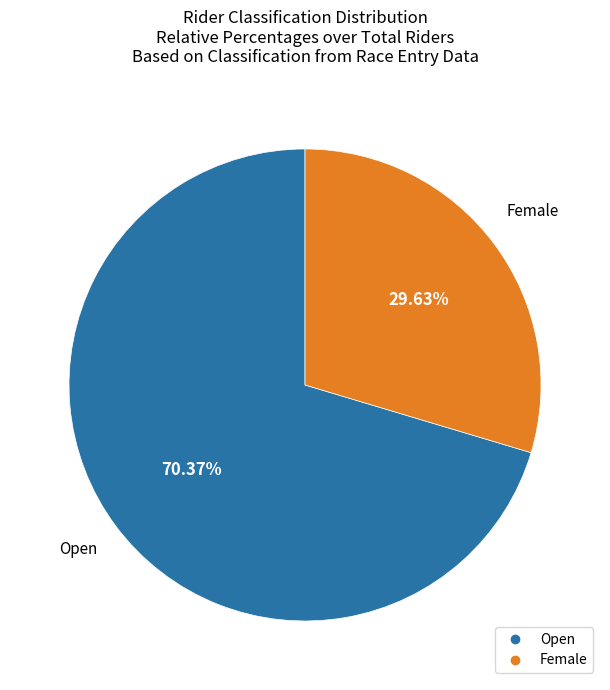

How many slices are in this pie chart?

2